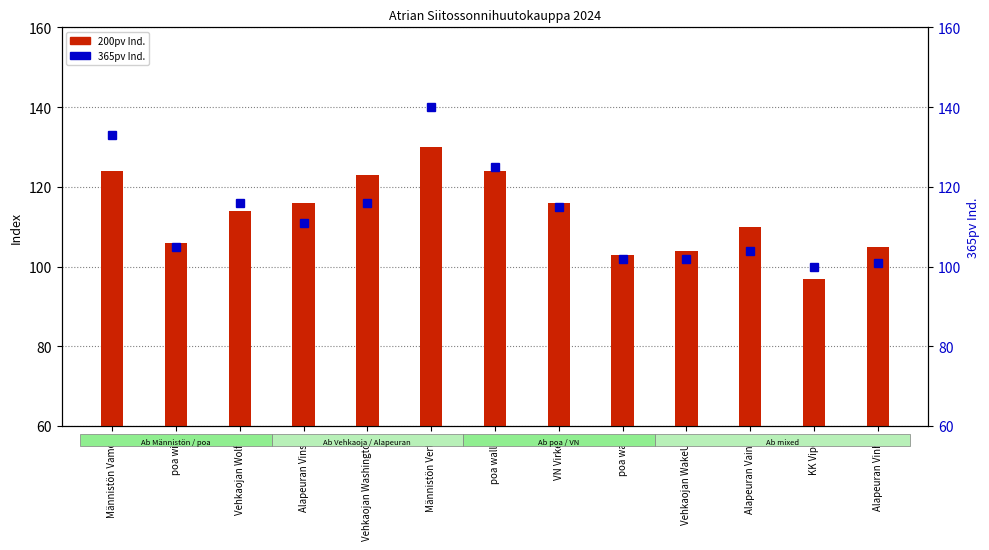

What is the label of the 4th bar from the left?

Alapeuran Vinski